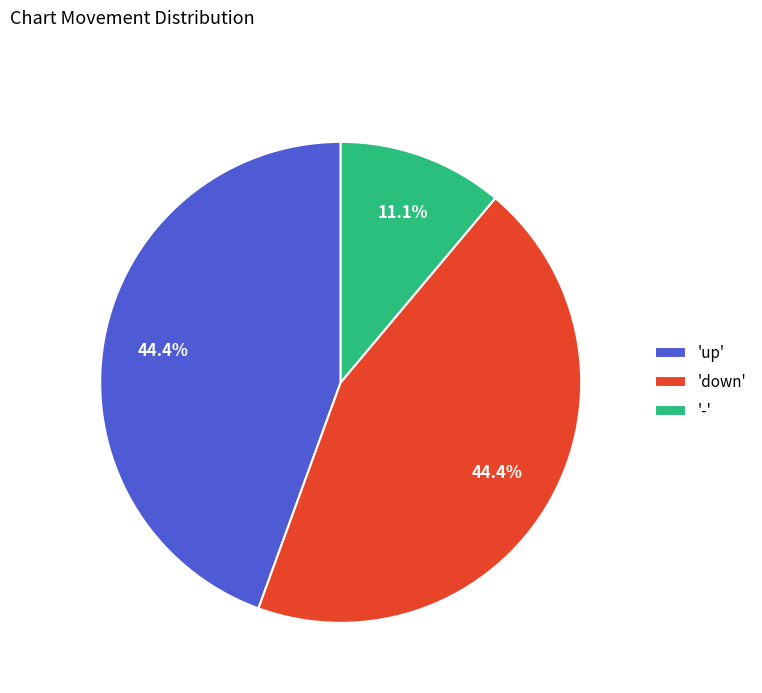

Which slice is the smallest?

'-'